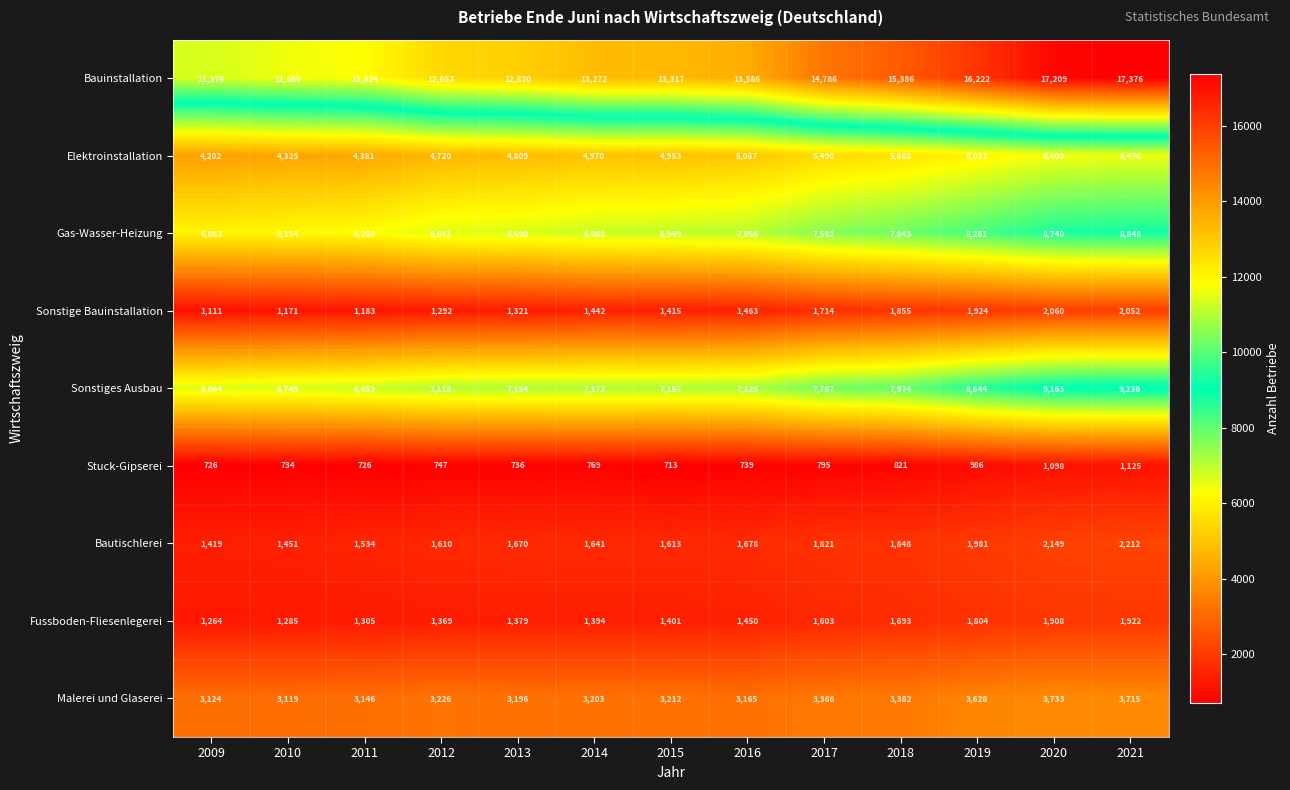

The value of Elektroinstallation at 2012 is 4720. True or false?

True